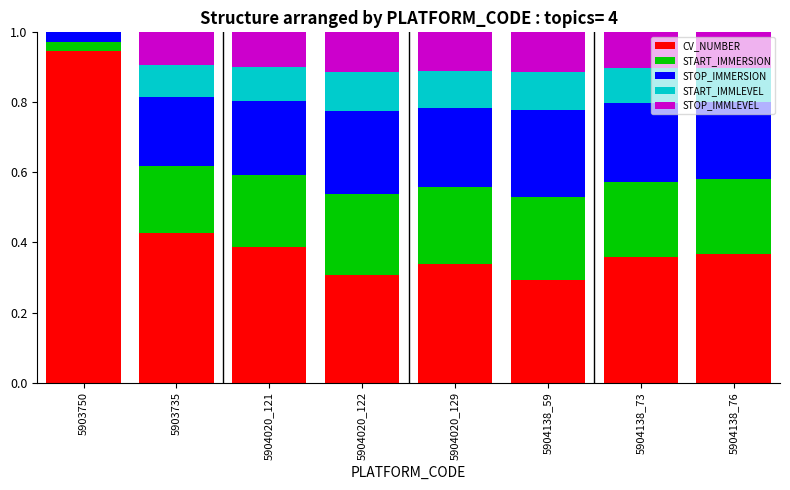

True or false: CV_NUMBER has a value of 0.3 at 5904020_122.

True